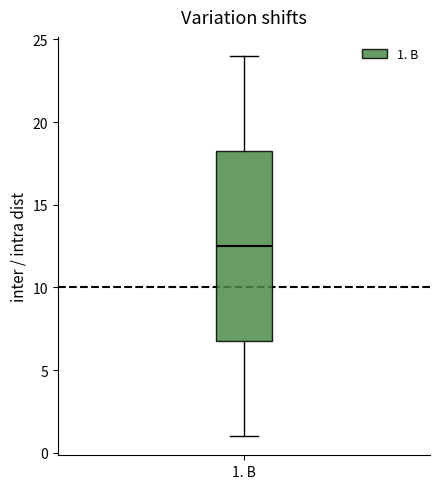

Read this box plot against the y-axis: the position of the median line, the range covered by the box, and the ends of both whiskers. The values are not printed on the chart, so give them approximately, as read against the axis.

median 12.5, box 7.0 to 18.5, whiskers 1.0 to 24.0